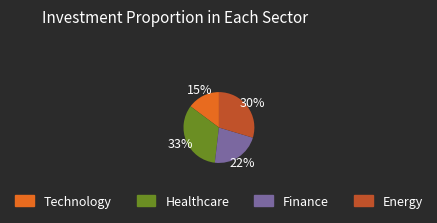

Does any single category account for the majority?

No